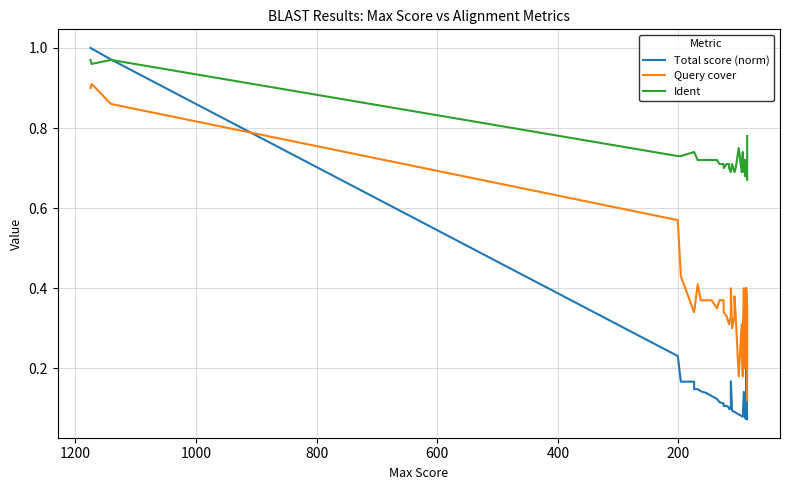

True or false: Query cover and Ident intersect in this chart.

False